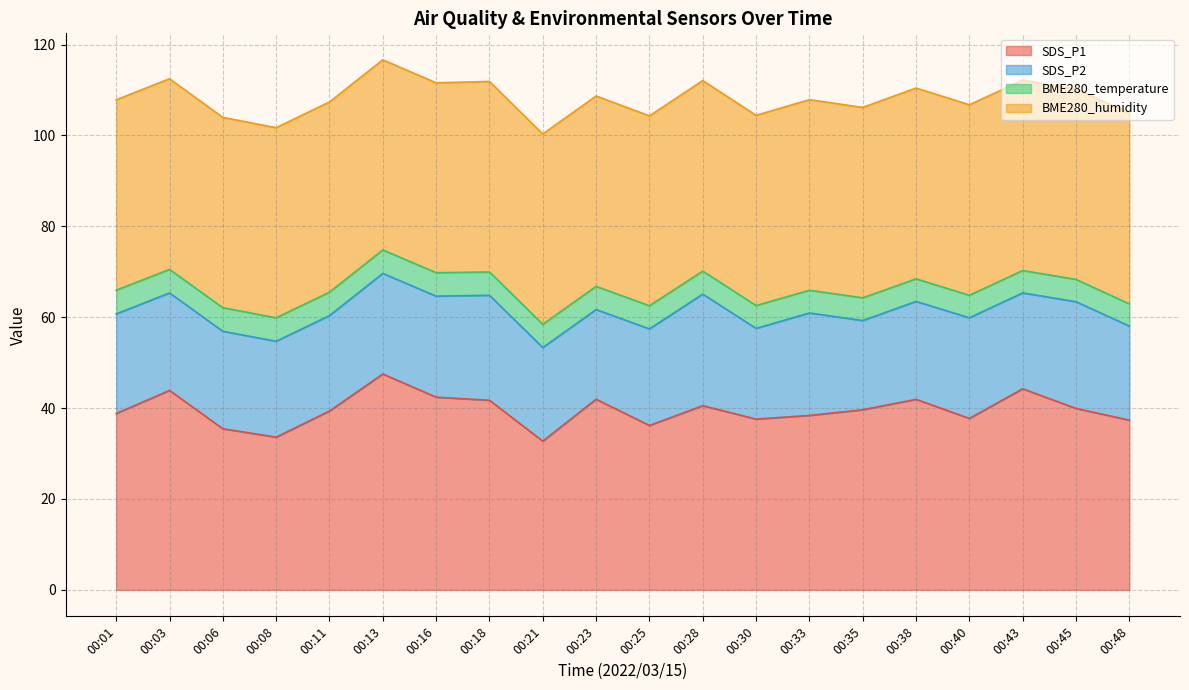

What is the average value of the BME280_humidity series?

41.9